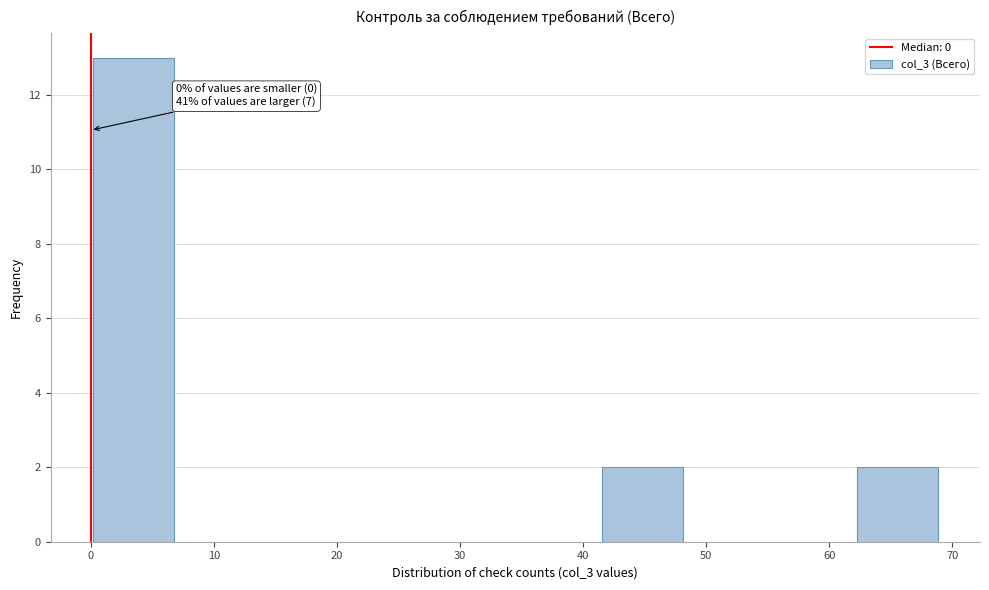

Which range on the x-axis has the tallest bar?

0.0 to 6.9